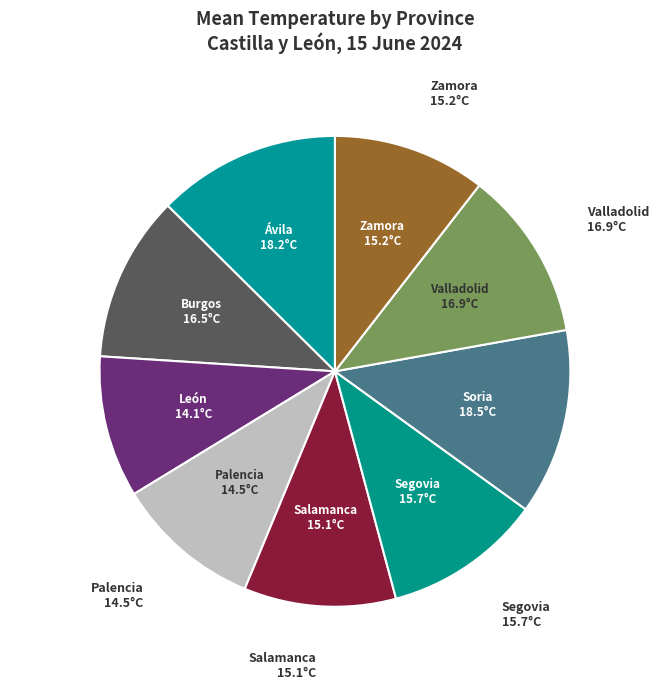

Count the number of slices in the pie.

9